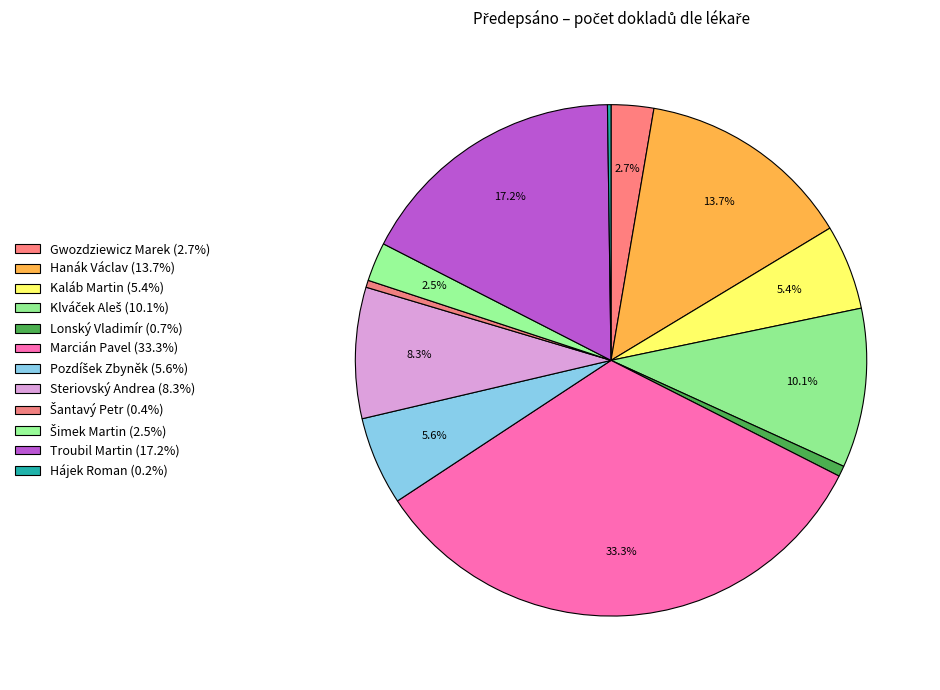

Between Pozdíšek Zbyněk and Kaláb Martin, which is larger?

Pozdíšek Zbyněk